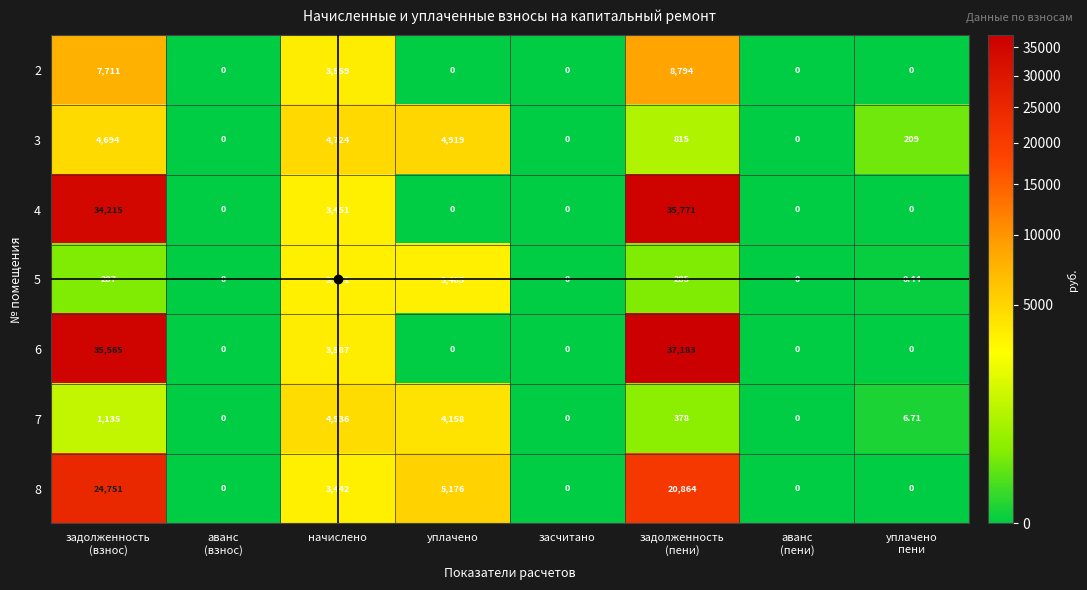

At which label is 2 closest to 4397?

начислено